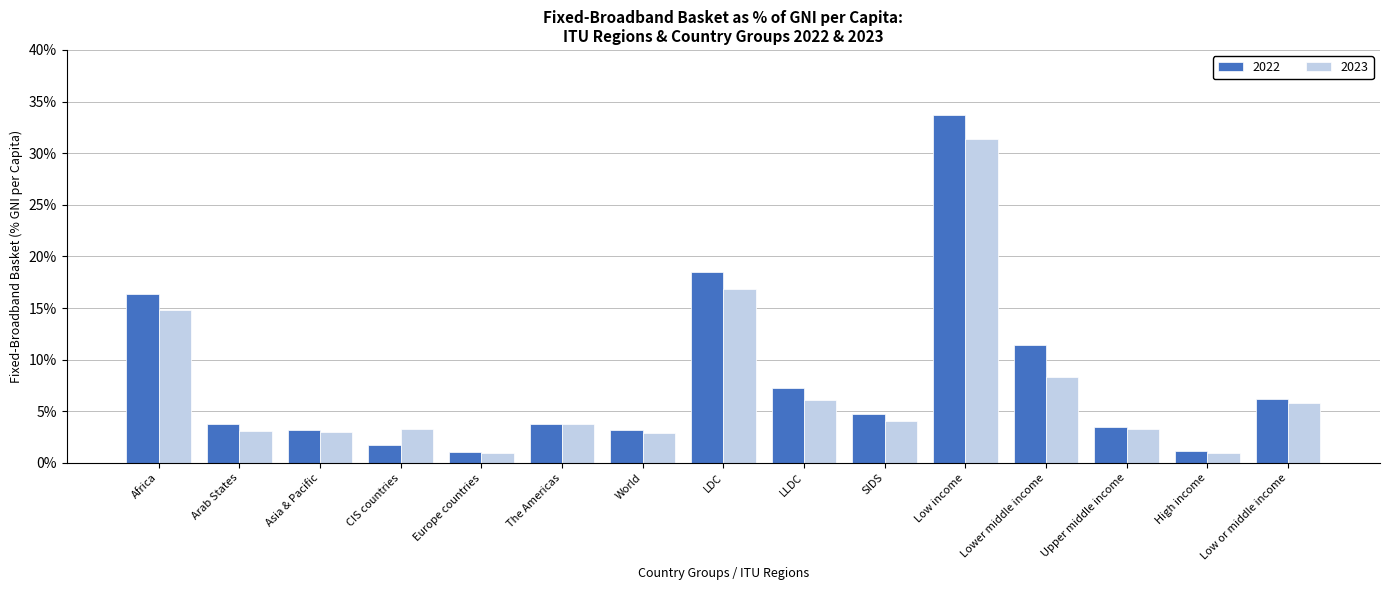

Is it true that 2023 equals 31.3 at Low income?

True